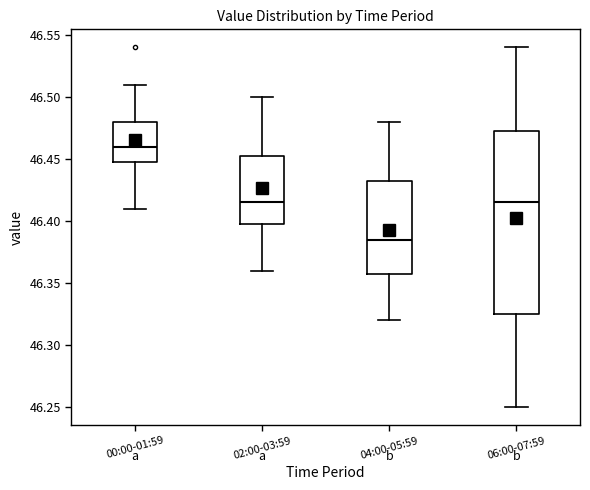

Comparing the boxes themselves (not the whiskers), which one is the tallest?

06:00-07:59